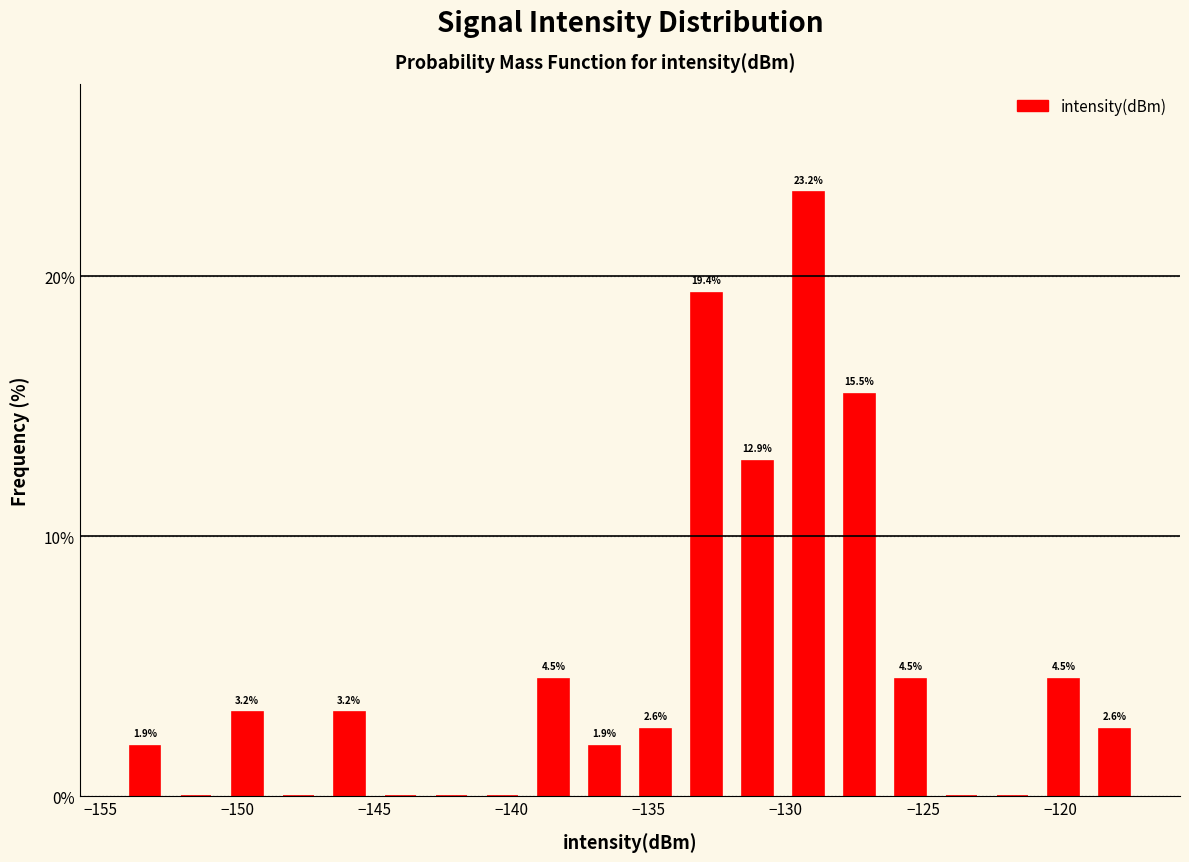

Read against the x-axis, roughly where is the centre of the tallest bar?

-129.0